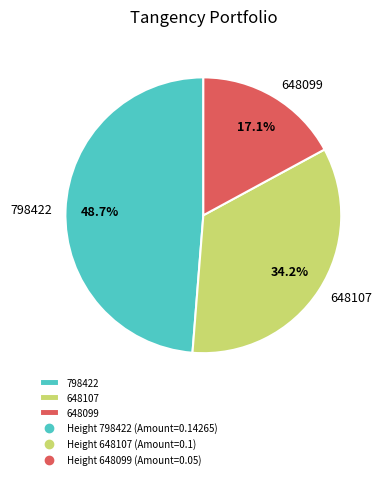

Rank the categories by value from highest to lowest.

798422, 648107, 648099